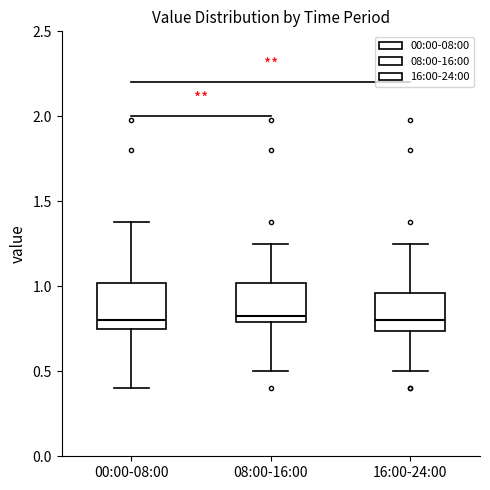

Reading left to right, transcribe this box plot: for each box, give where its median line is, the range the box spans, and where its two whiskers end, as read against the y-axis. The values are not printed on the chart, so give them approximately, as read against the axis.

00:00-08:00: median 0.80, box 0.75 to 1.00, whiskers 0.40 to 1.40
08:00-16:00: median 0.85, box 0.80 to 1.00, whiskers 0.50 to 1.25
16:00-24:00: median 0.80, box 0.75 to 0.95, whiskers 0.50 to 1.25